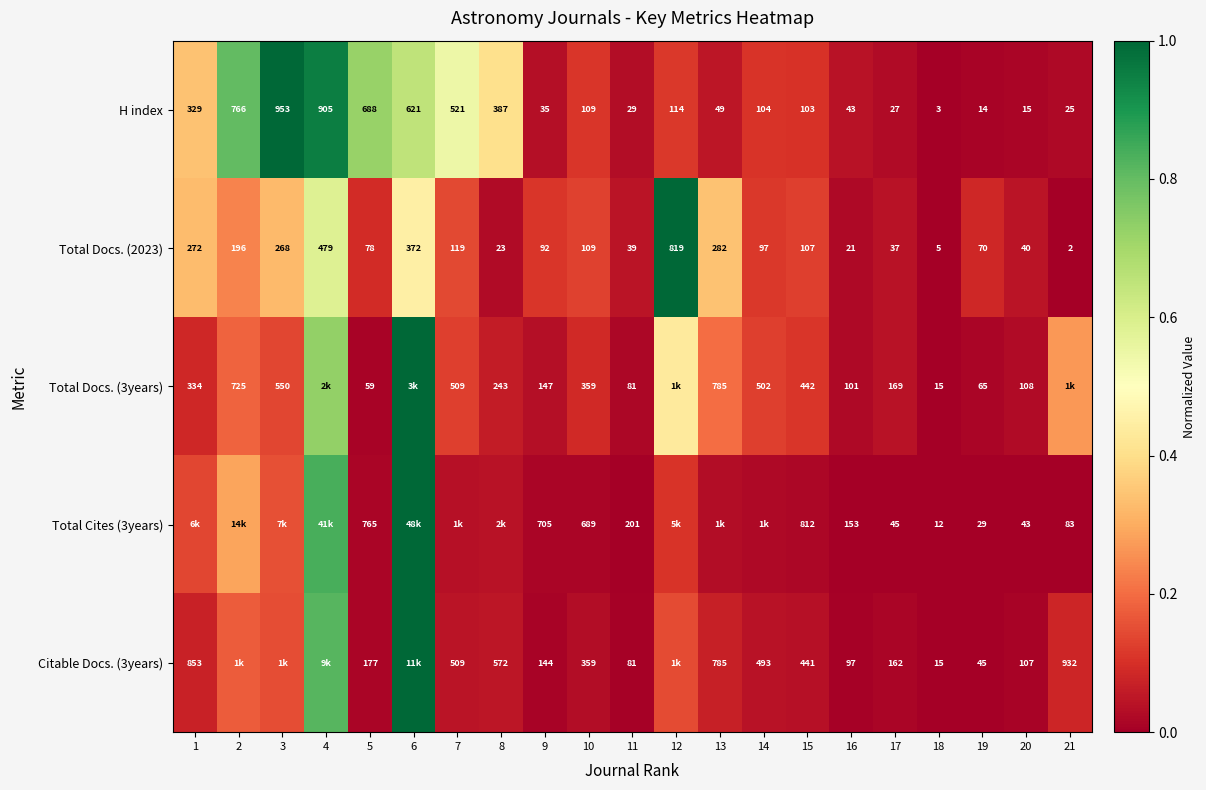

What is the total value across all series at 15?

0.4